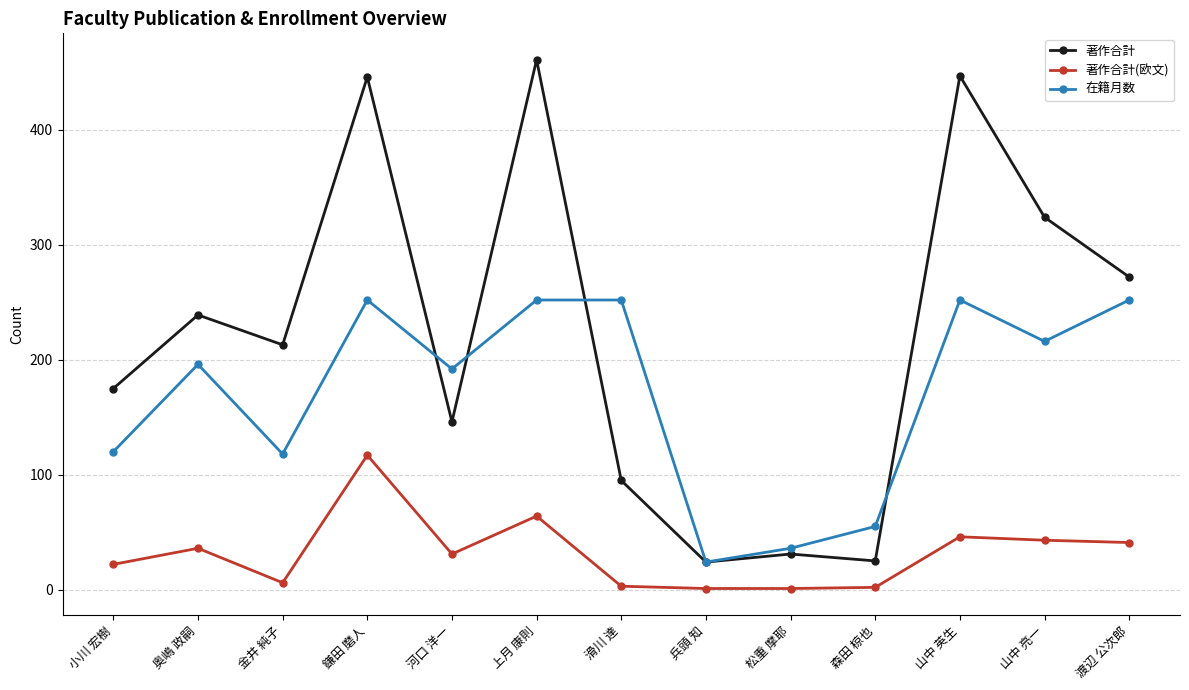

Count the 著作合計 values in the range 95 to 324.

7